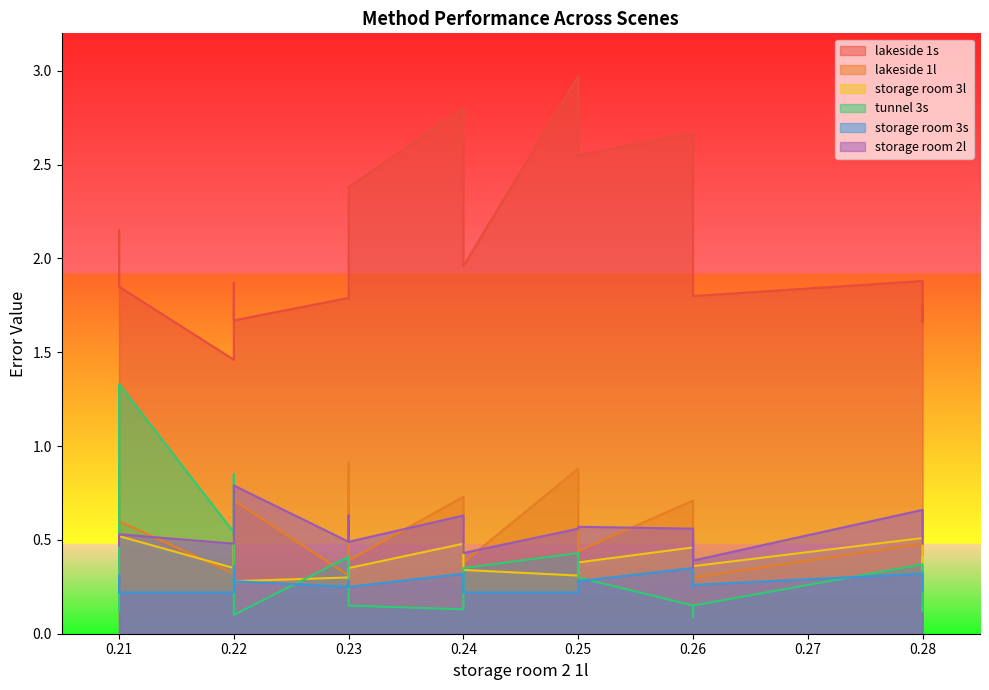

The lakeside 1s series shows 0.7 at 0.24. True or false?

False